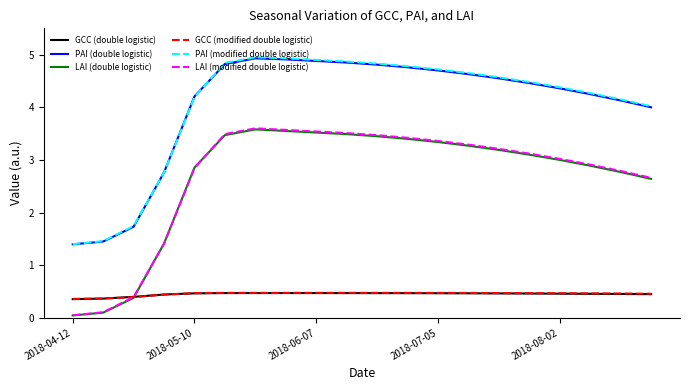

Which series ends up on top after the final intersection of LAI (double logistic) and GCC (double logistic)?

LAI (double logistic)